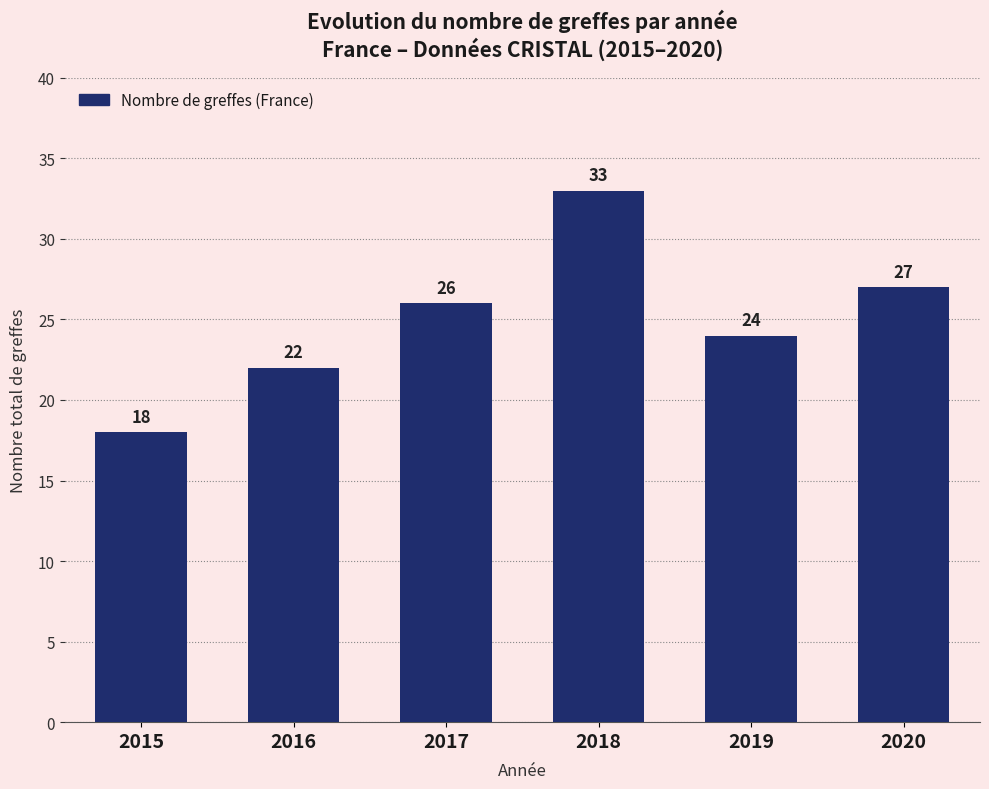

Reading right to left, extract all data points from this chart.

27	24	33	26	22	18